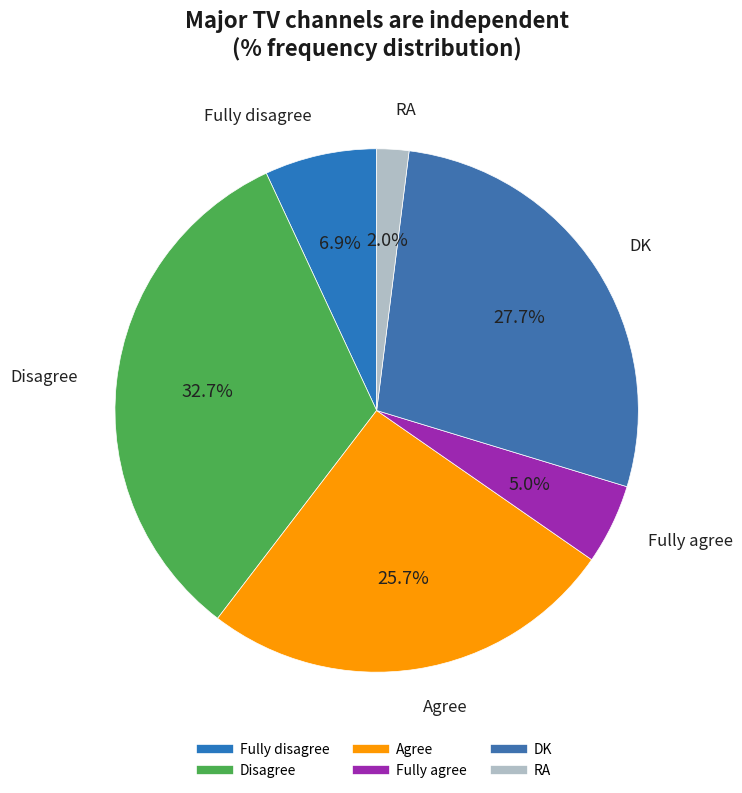

What percentage is NOT represented by Disagree?

67.3%